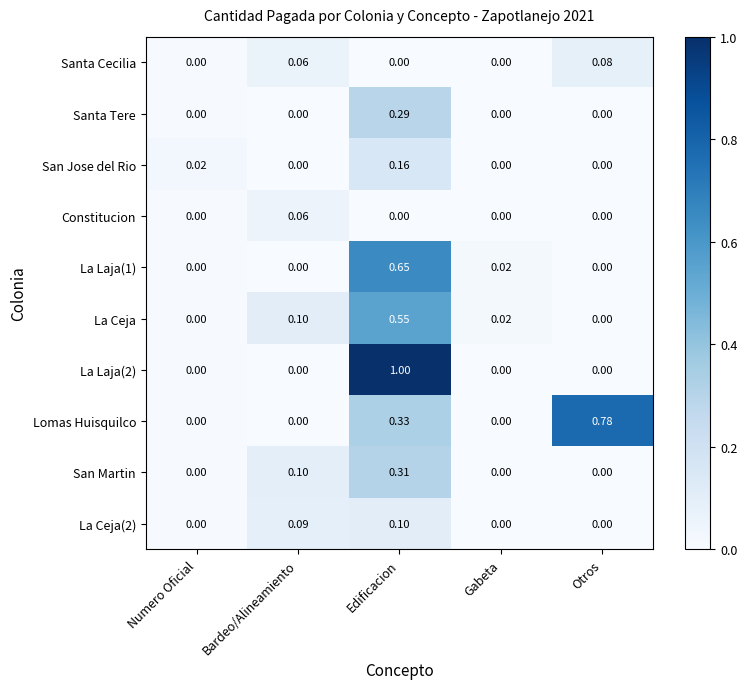

Which label corresponds to the largest value in the chart?

Edificacion